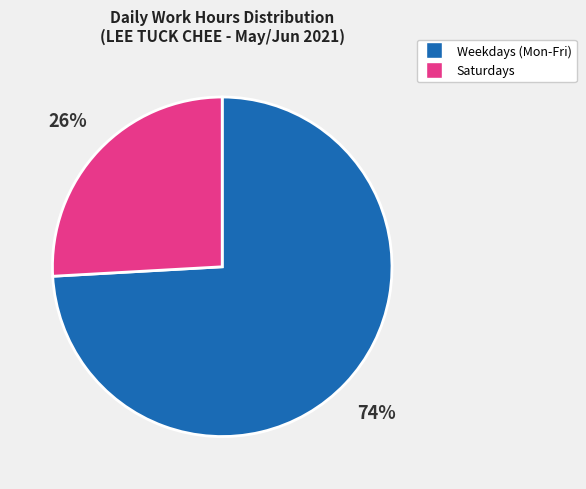

Rank the categories by value from highest to lowest.

Weekdays (Mon-Fri), Saturdays